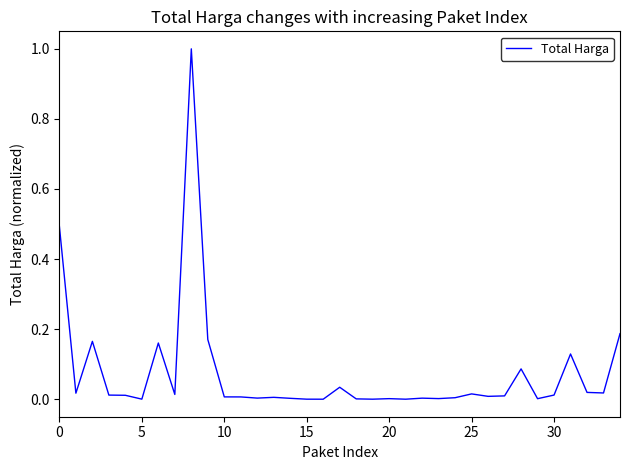

What is the difference between the maximum and minimum values?

1.0